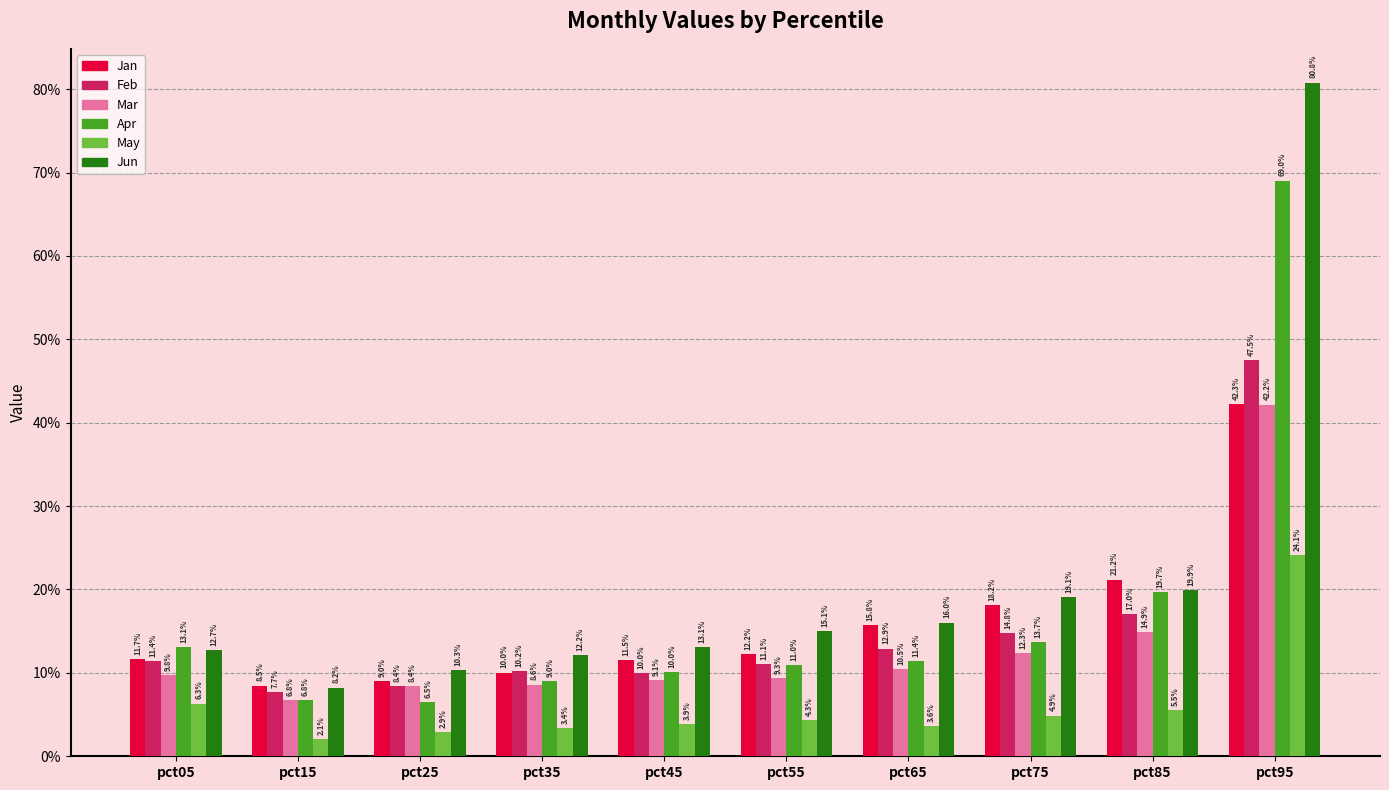

What is the value of the Feb bar at the 1st from the left?

0.1